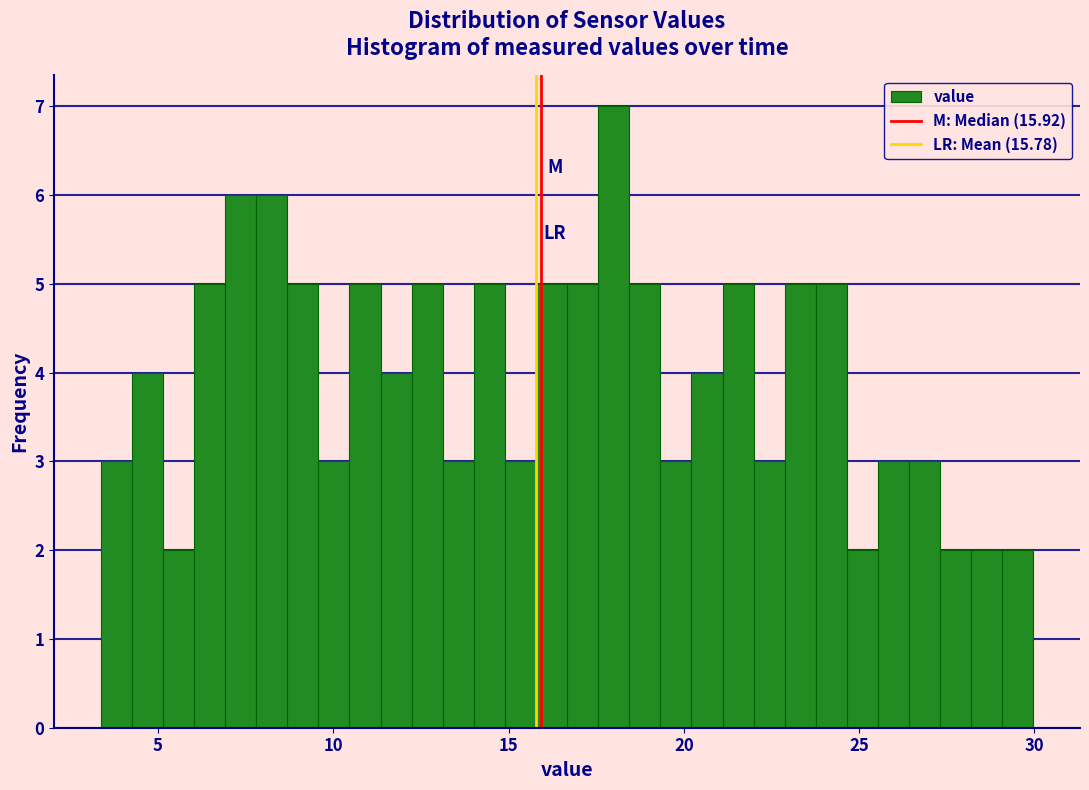

Around what value on the x-axis is the tallest bar? Give the approximate position of its centre, as read against the axis.

18.0